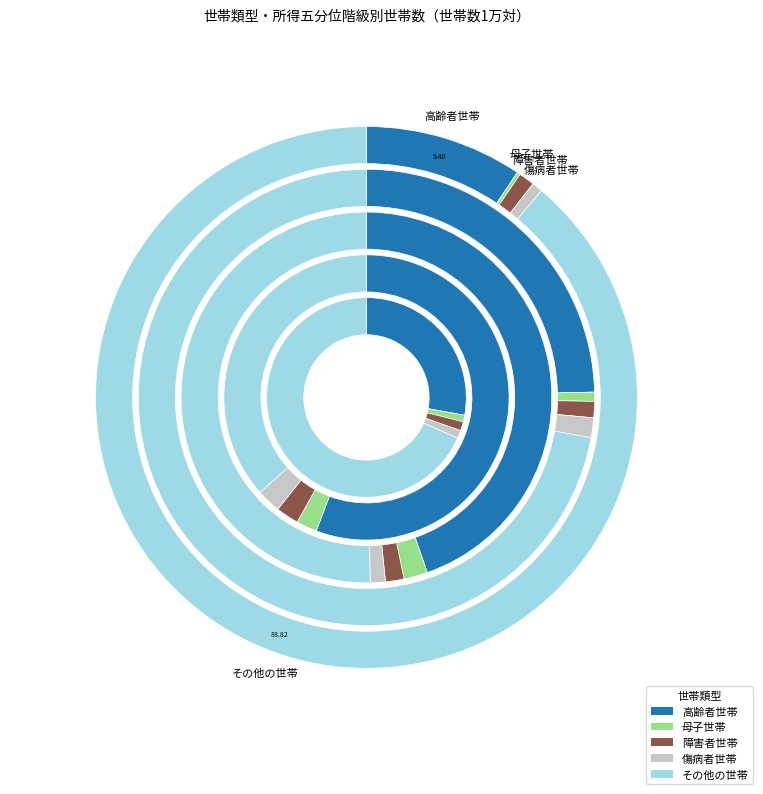

How many segments does this pie chart have?

5